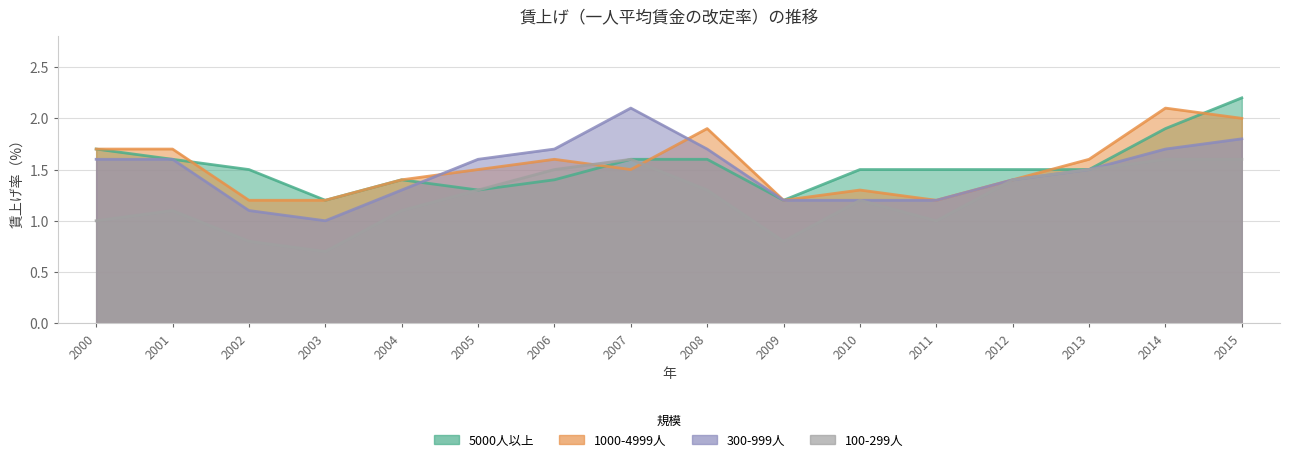

At which label does 100-299人 first exceed 1?

2001